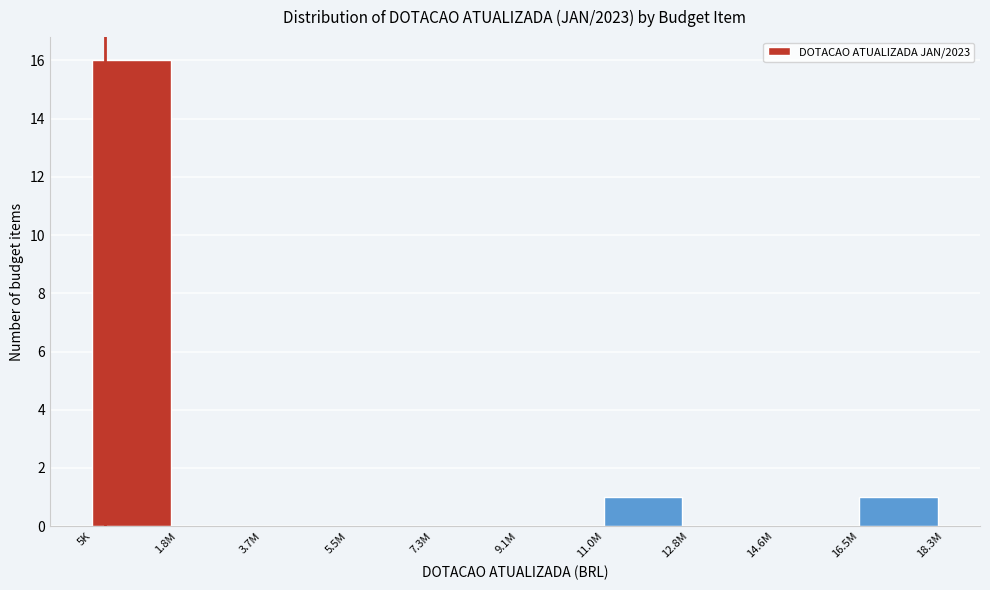

Reading left to right, what are all the values shown in this chart?

5K=16	1.8M=0	3.7M=0	5.5M=0	7.3M=0	9.1M=0	11.0M=1	12.8M=0	14.6M=0	16.5M=1